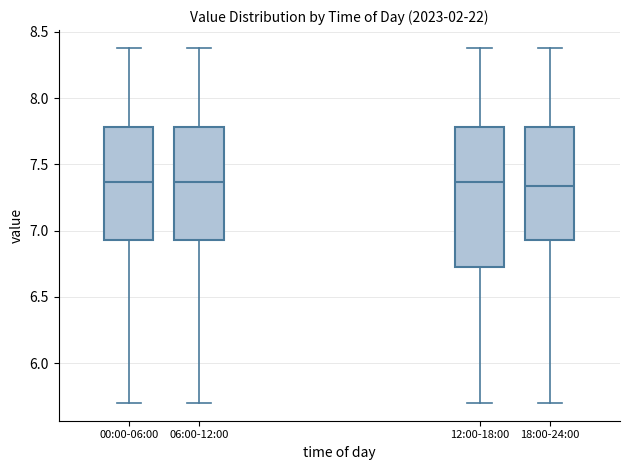

Reading left to right, transcribe this box plot: for each box, give where its median line is, the range the box spans, and where its two whiskers end, as read against the y-axis. The values are not printed on the chart, so give them approximately, as read against the axis.

00:00-06:00: median 7.35, box 6.95 to 7.80, whiskers 5.70 to 8.40
06:00-12:00: median 7.35, box 6.95 to 7.80, whiskers 5.70 to 8.40
12:00-18:00: median 7.35, box 6.75 to 7.80, whiskers 5.70 to 8.40
18:00-24:00: median 7.35, box 6.95 to 7.80, whiskers 5.70 to 8.40